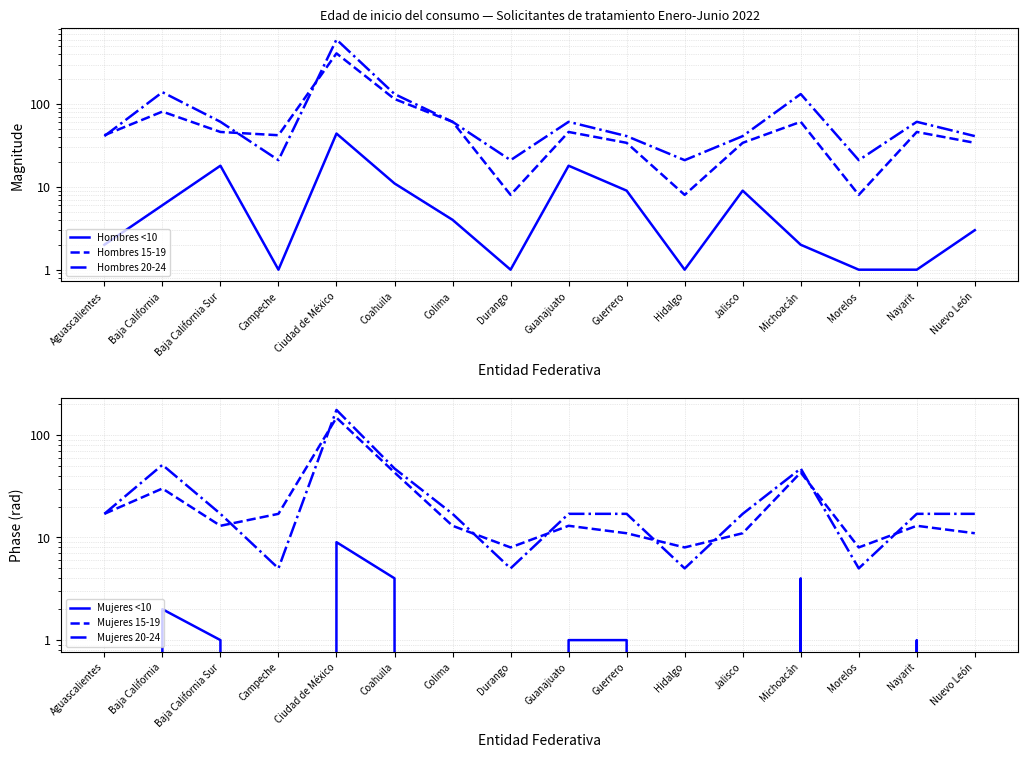

At Nayarit, list the series in order from largest to smallest.

Hombres 20-24, Hombres 15-19, Mujeres 20-24, Mujeres 15-19, Hombres <10, Mujeres <10